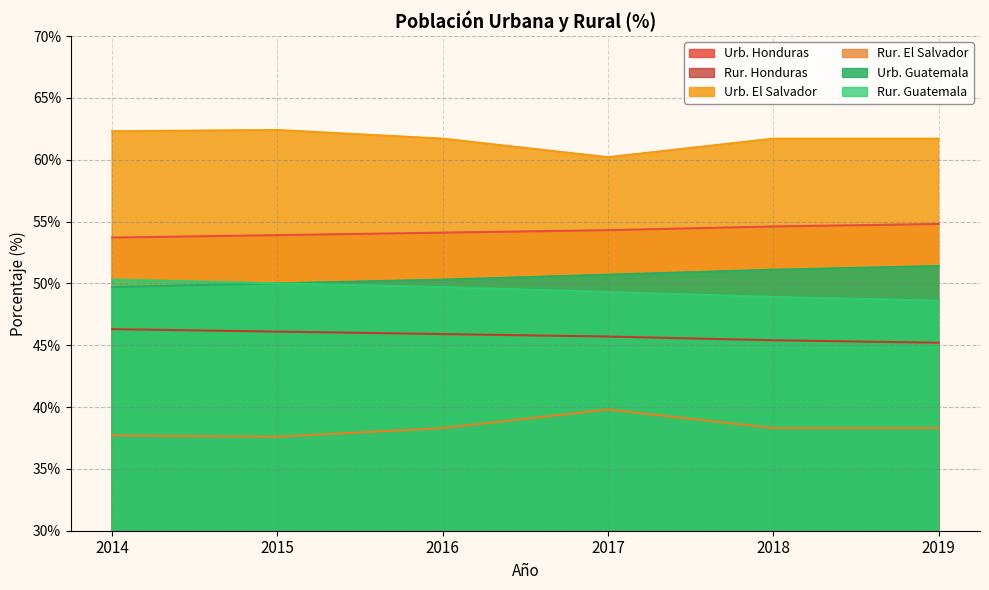

Reading right to left, extract all data points from this chart.

Urb. Honduras: 54.8	54.6	54.3	54.1	53.9	53.7
Rur. Honduras: 45.2	45.4	45.7	45.9	46.1	46.3
Urb. El Salvador: 61.7	61.7	60.2	61.7	62.4	62.3
Rur. El Salvador: 38.3	38.3	39.8	38.3	37.6	37.7
Urb. Guatemala: 51.4	51.1	50.7	50.3	50.0	49.7
Rur. Guatemala: 48.6	48.9	49.3	49.7	50.0	50.3